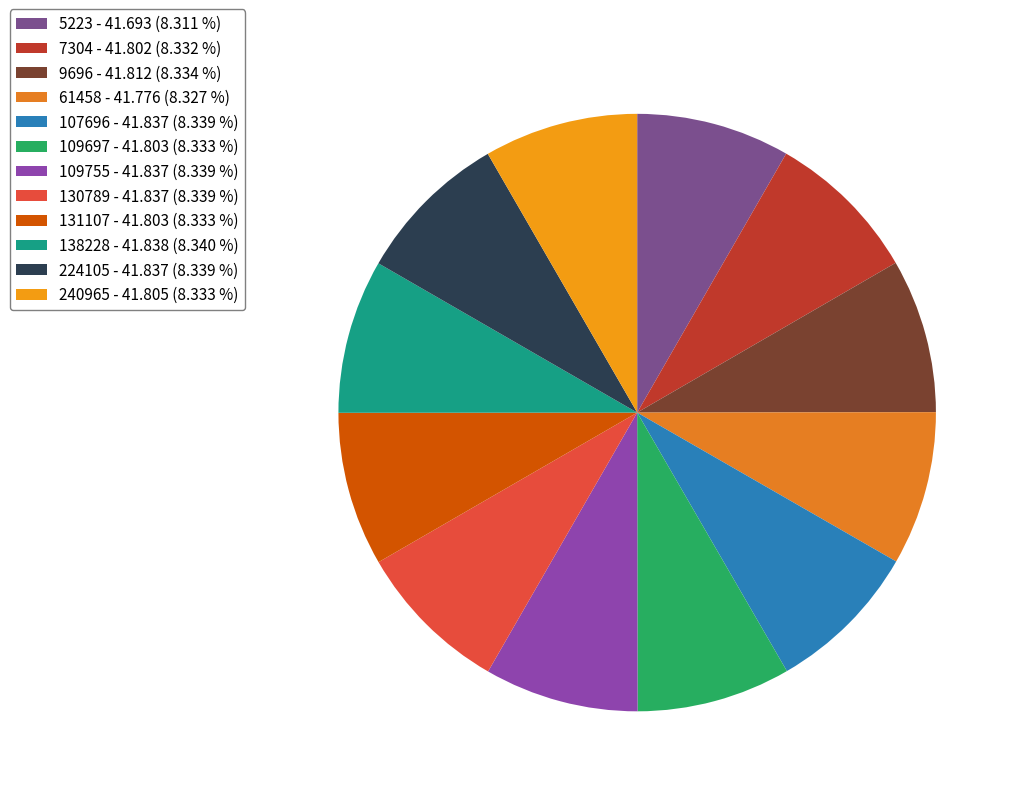

To the nearest percent, what percentage of the pie is 224105?

8%